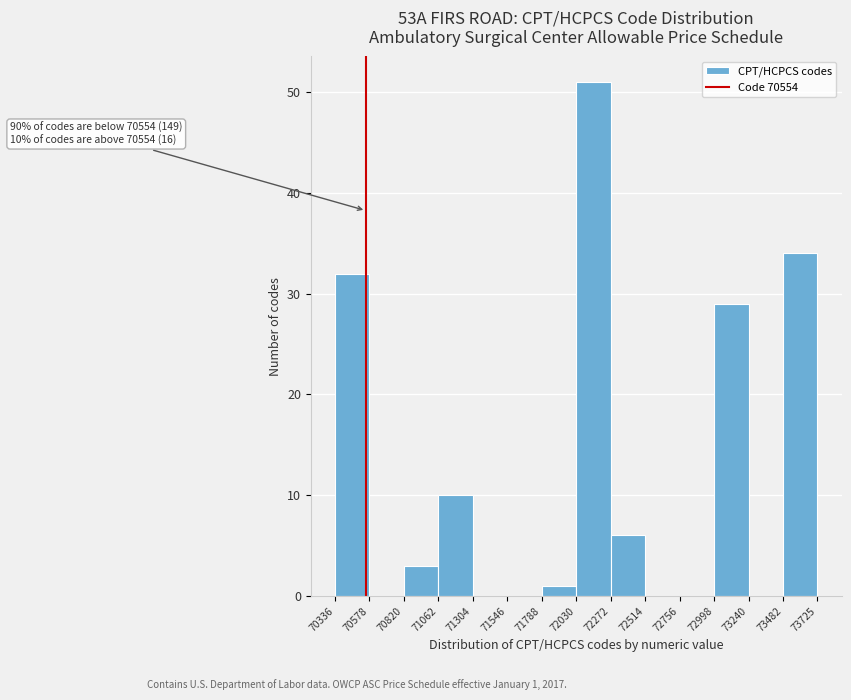

Which range on the x-axis has the tallest bar?

72030 to 72272